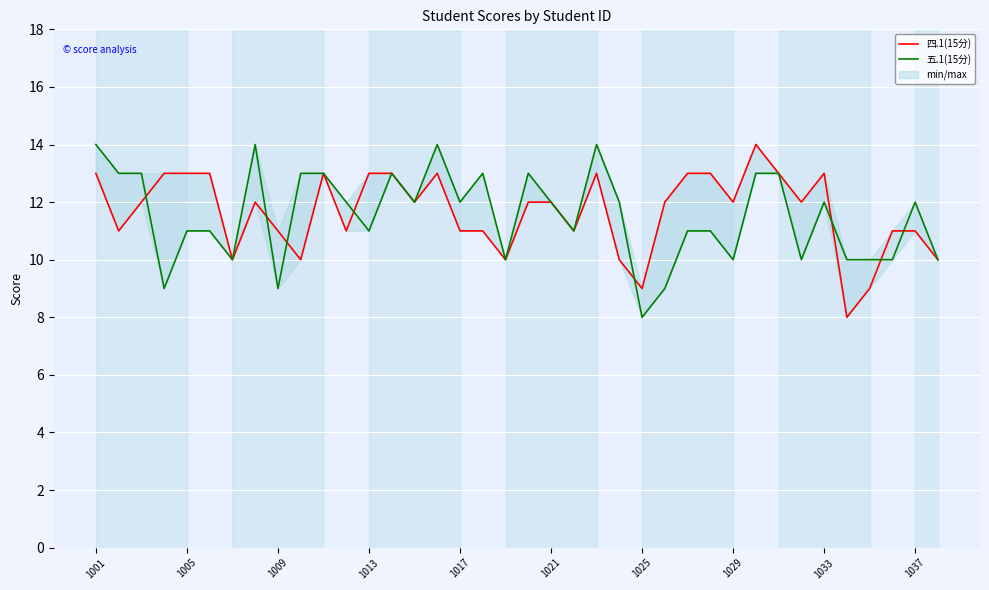

What position from the left is 1009?

3